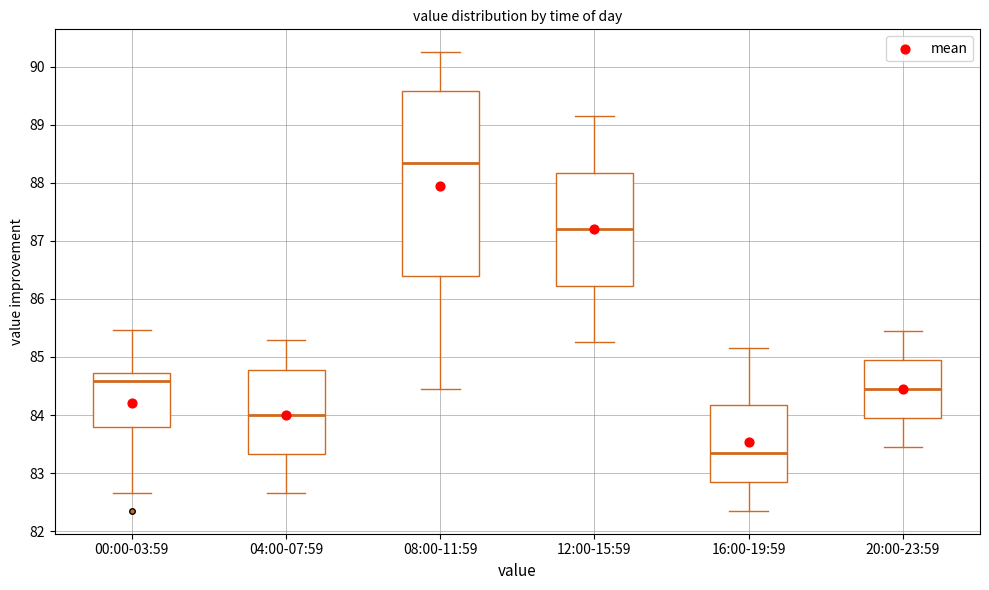

Reading left to right, transcribe this box plot: for each box, give where its median line is, the range the box spans, and where its two whiskers end, as read against the y-axis. The values are not printed on the chart, so give them approximately, as read against the axis.

00:00-03:59: median 84.6, box 83.8 to 84.7, whiskers 82.7 to 85.5
04:00-07:59: median 84.0, box 83.3 to 84.8, whiskers 82.7 to 85.3
08:00-11:59: median 88.4, box 86.4 to 89.6, whiskers 84.5 to 90.3
12:00-15:59: median 87.2, box 86.2 to 88.2, whiskers 85.3 to 89.2
16:00-19:59: median 83.4, box 82.9 to 84.2, whiskers 82.4 to 85.2
20:00-23:59: median 84.5, box 84.0 to 85.0, whiskers 83.5 to 85.5